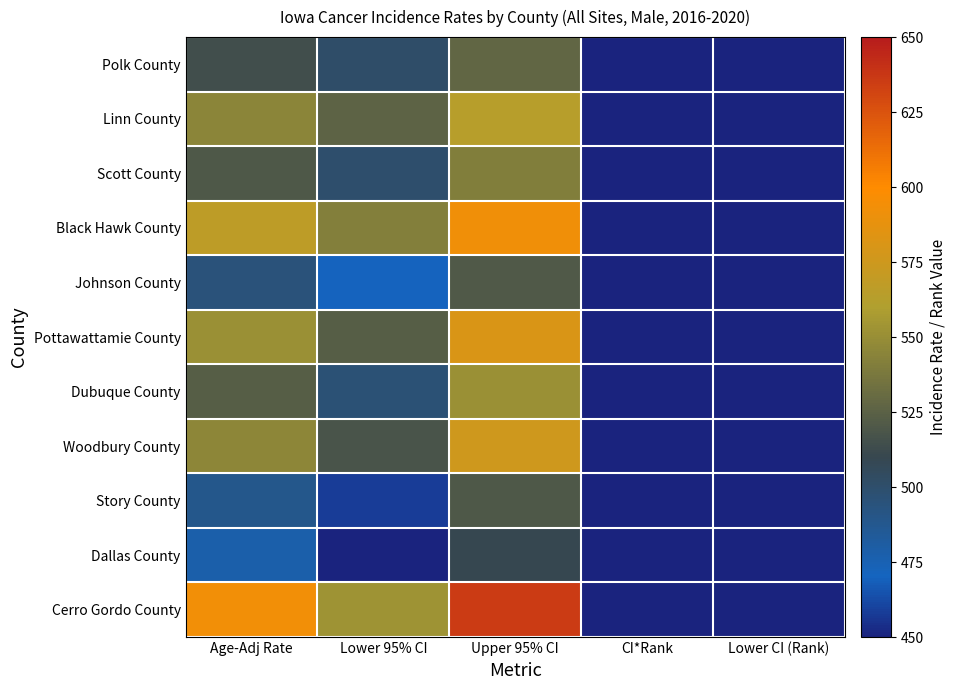

Between Age-Adj Rate and Upper 95% CI, which series saw the biggest shift?

Cerro Gordo County